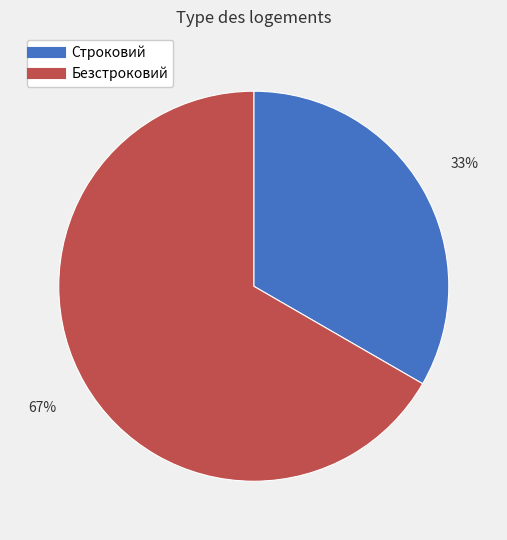

To the nearest percent, what is the combined percentage of Строковий and Безстроковий?

100%